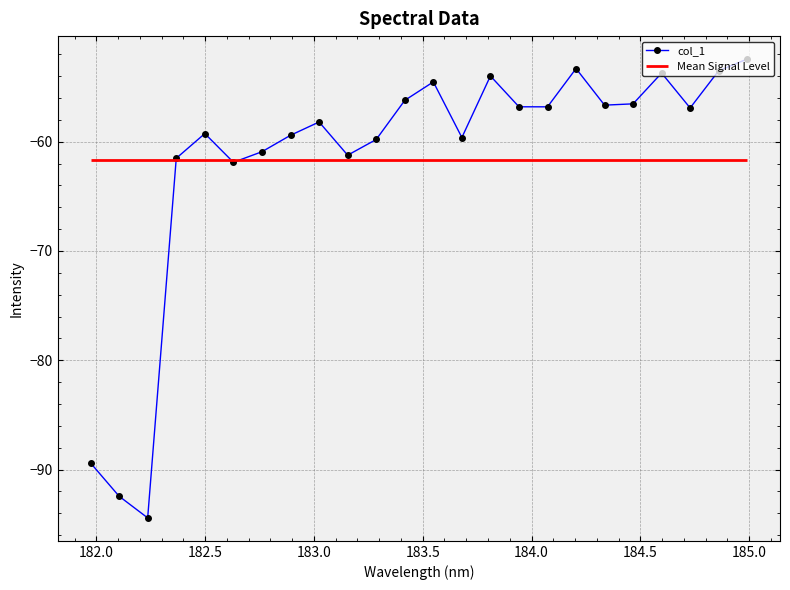

How many interior local valleys does the col_1 series have?

7